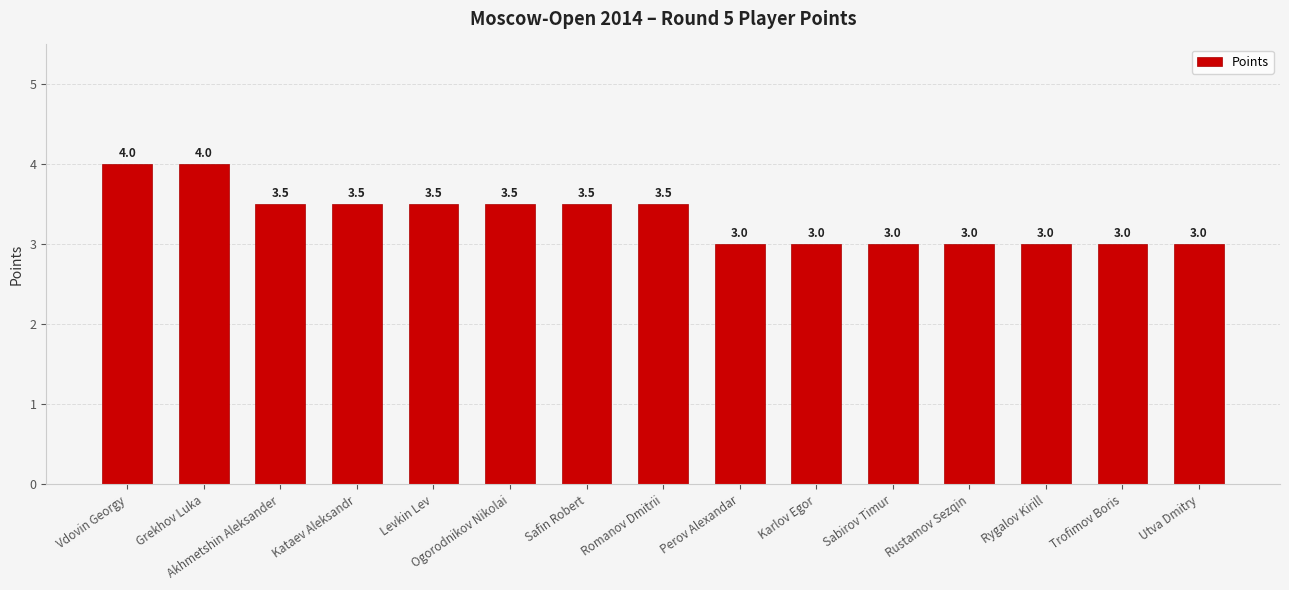

How many distinct data groups are displayed?

1